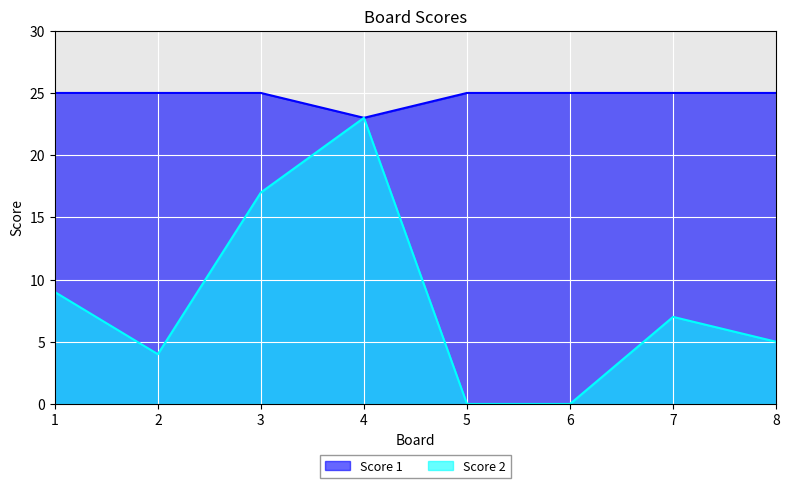

Which series changed the most between 2 and 3?

Score 2